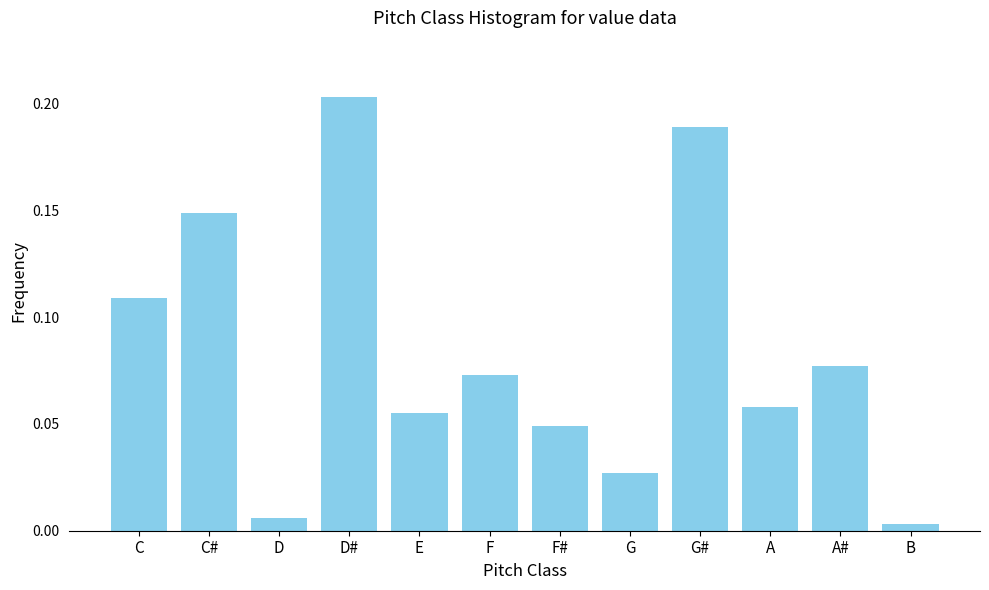

Which has a higher value, B or C#?

C#